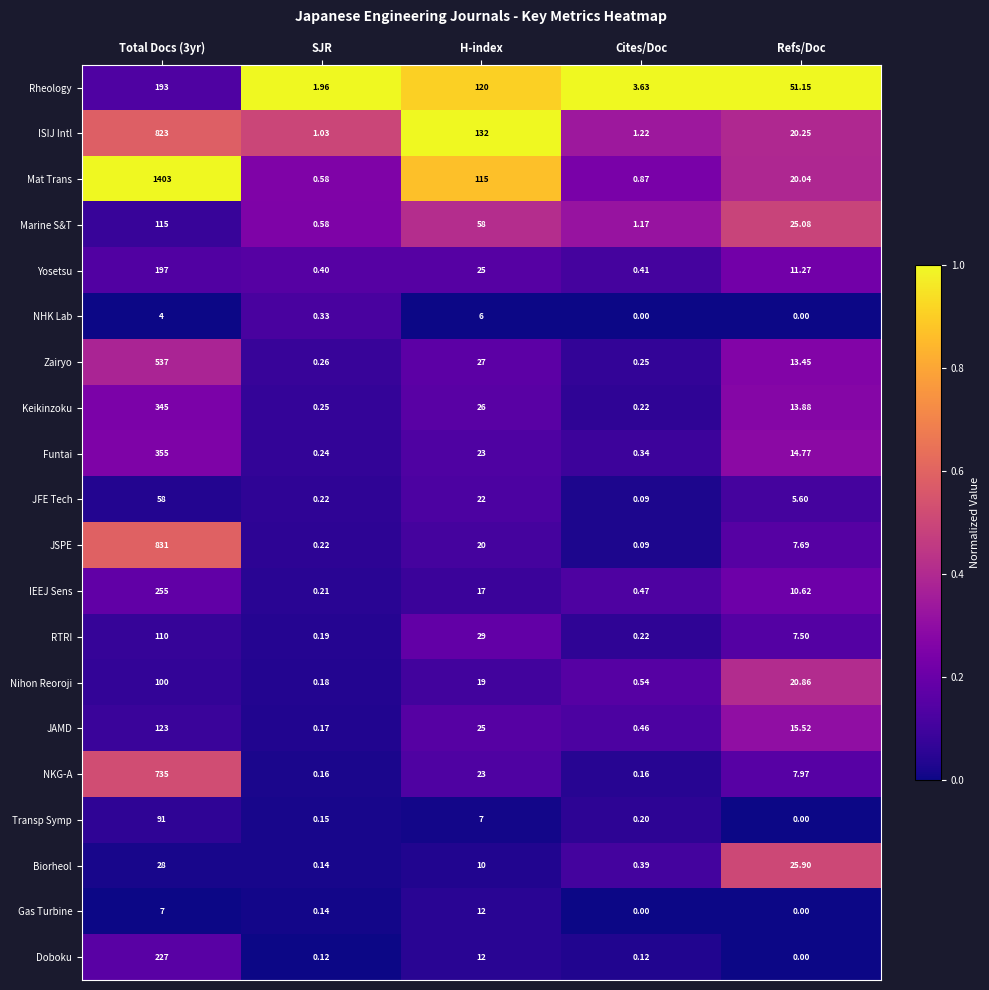

Rank the series by their maximum value, from highest to lowest.

Mat Trans, JSPE, ISIJ Intl, NKG-A, Zairyo, Funtai, Keikinzoku, IEEJ Sens, Doboku, Yosetsu, Rheology, JAMD, Marine S&T, RTRI, Nihon Reoroji, Transp Symp, JFE Tech, Biorheol, Gas Turbine, NHK Lab